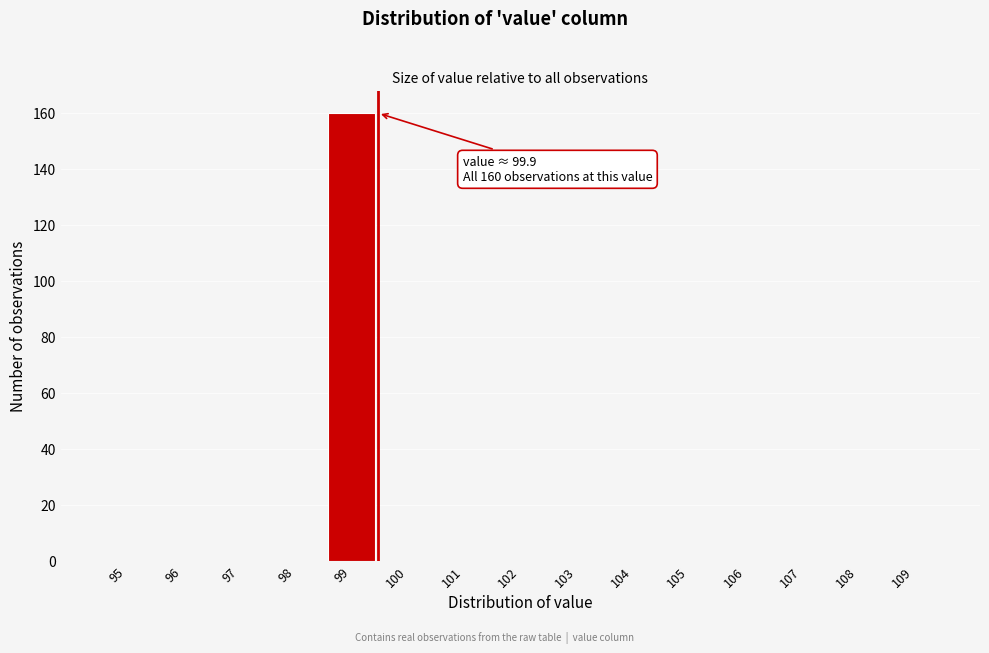

Reading left to right, what are all the values shown in this chart?

95=0	96=0	97=0	98=0	99=160	100=0	101=0	102=0	103=0	104=0	105=0	106=0	107=0	108=0	109=0